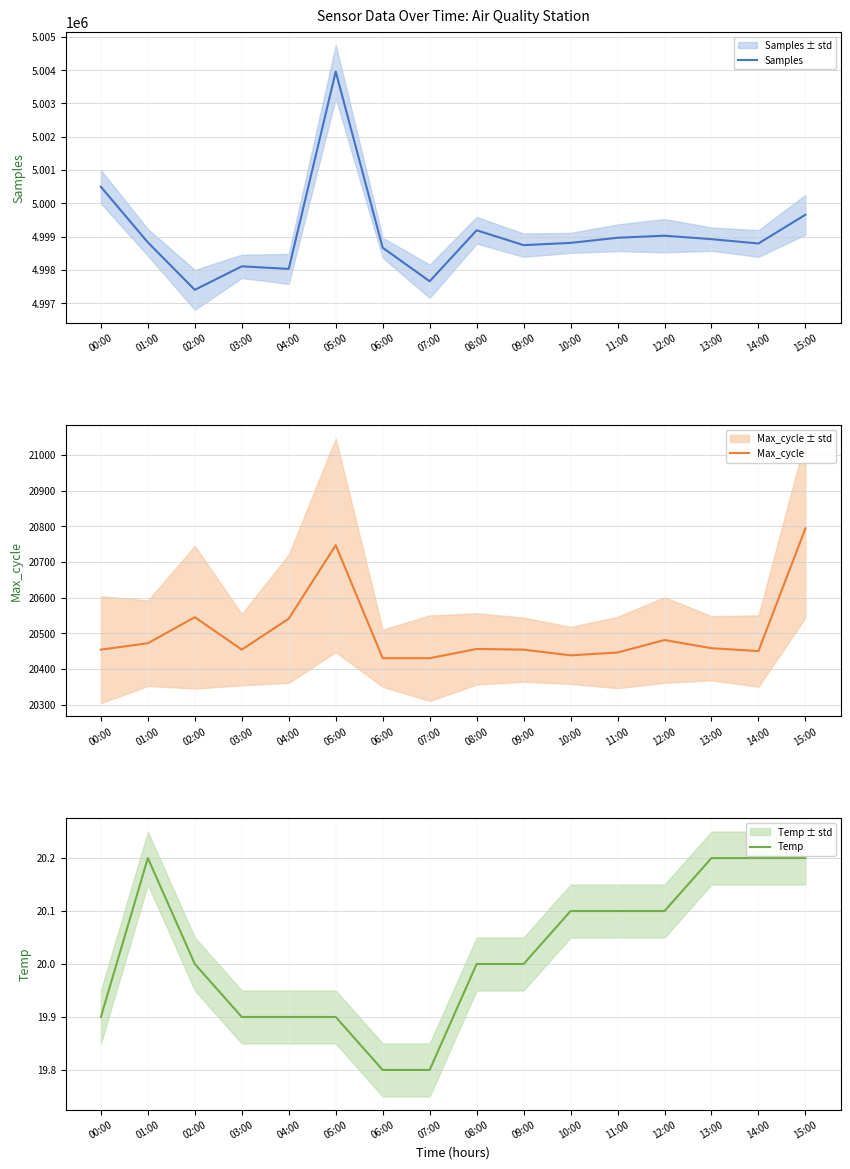

True or false: Samples has more than 0 points higher than both neighbors.

True